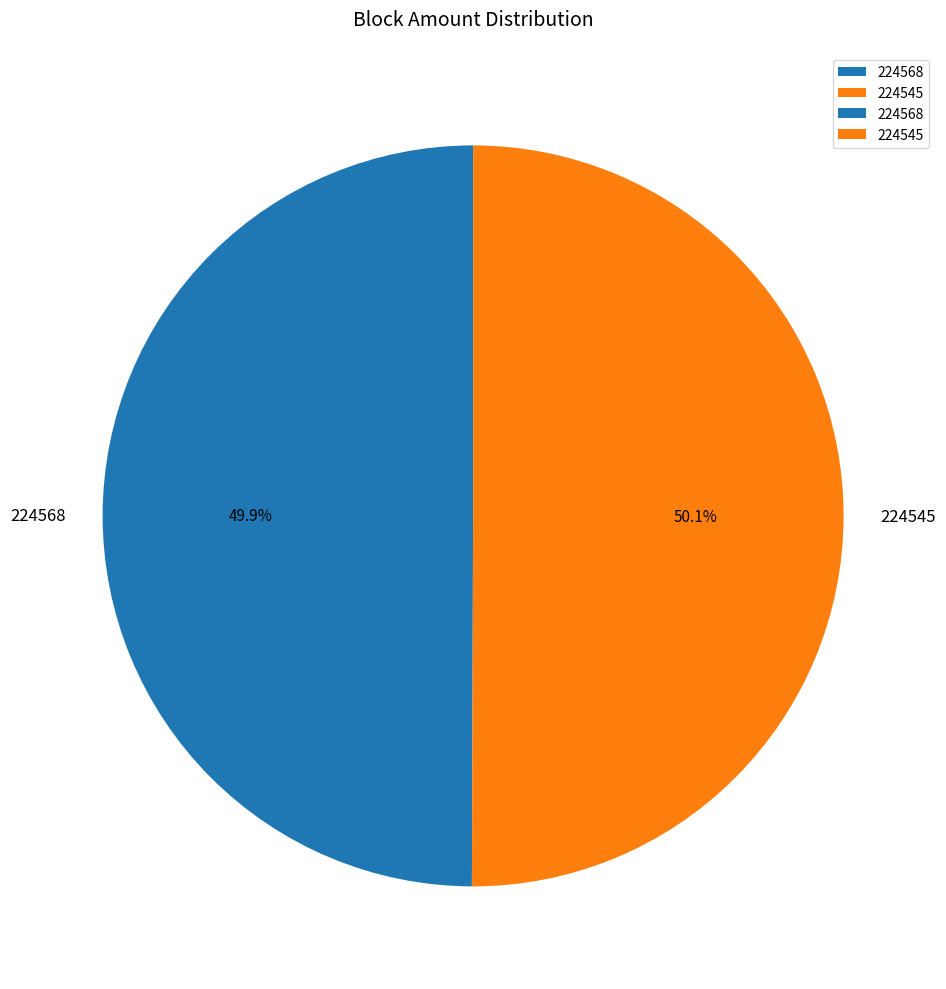

How many segments does this pie chart have?

2